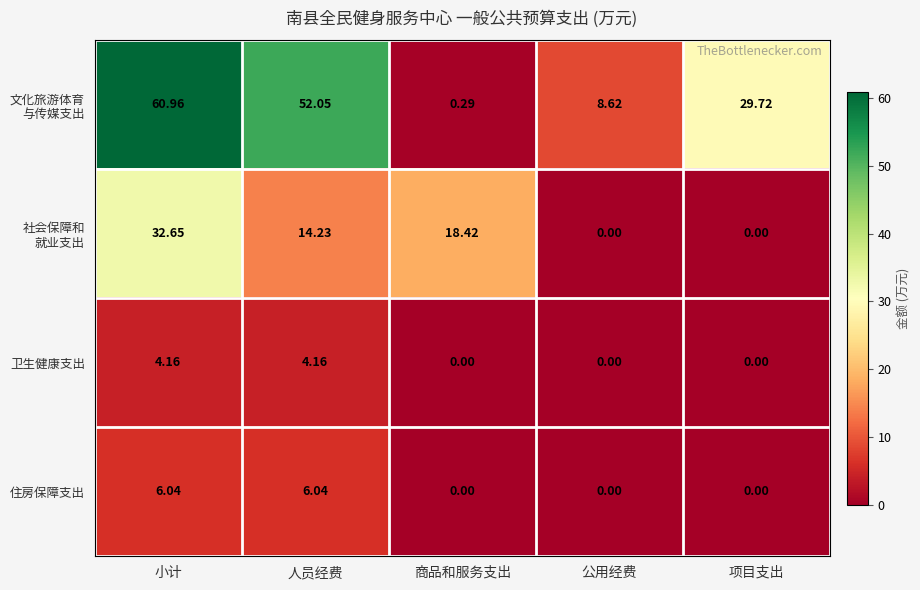

How many series are shown in this chart?

4